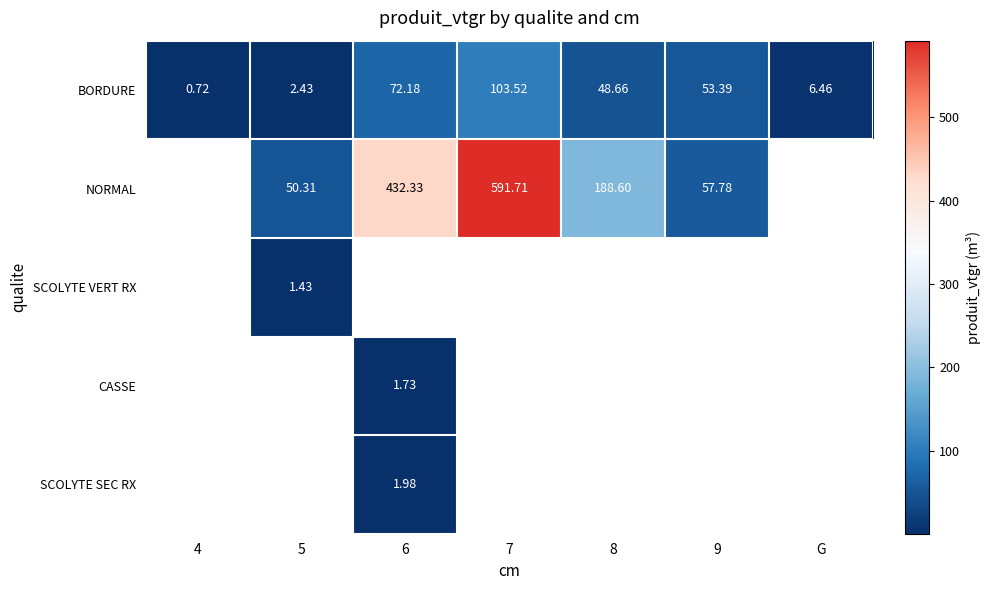

Which series has the widest spread of values?

BORDURE